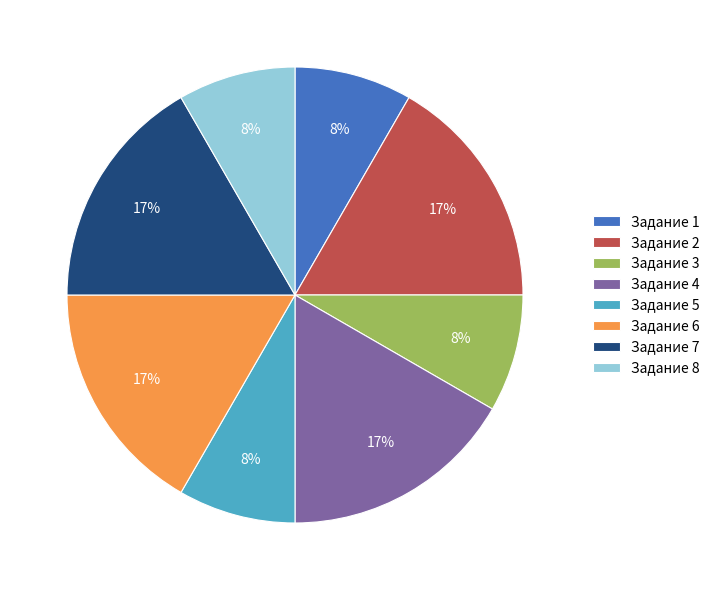

Is there any slice that represents more than half of the pie?

No